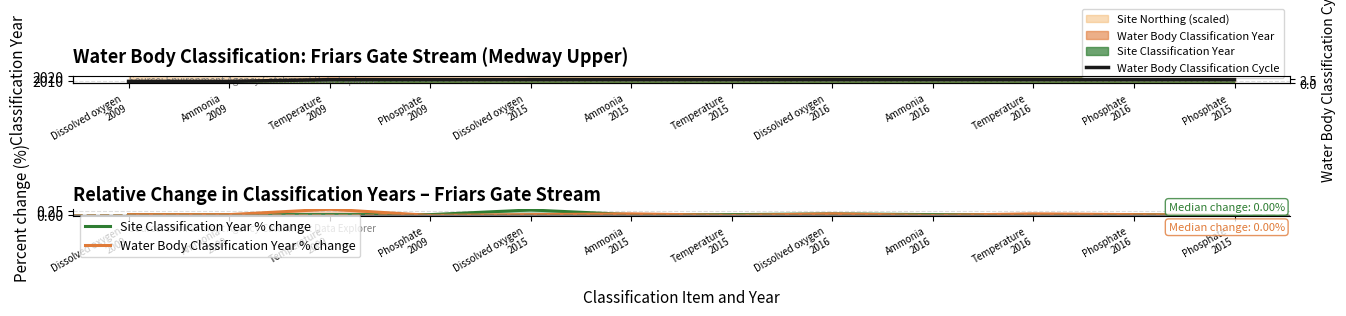

What position from the right is Ammonia
2016?

4